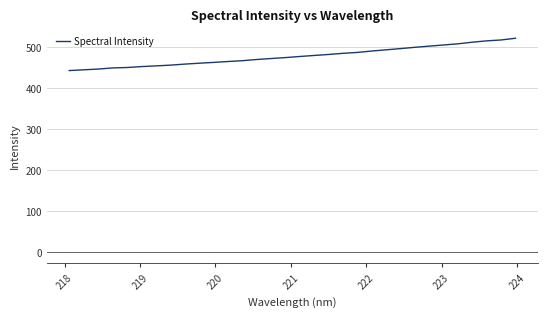

What is the greatest value displayed?

522.5